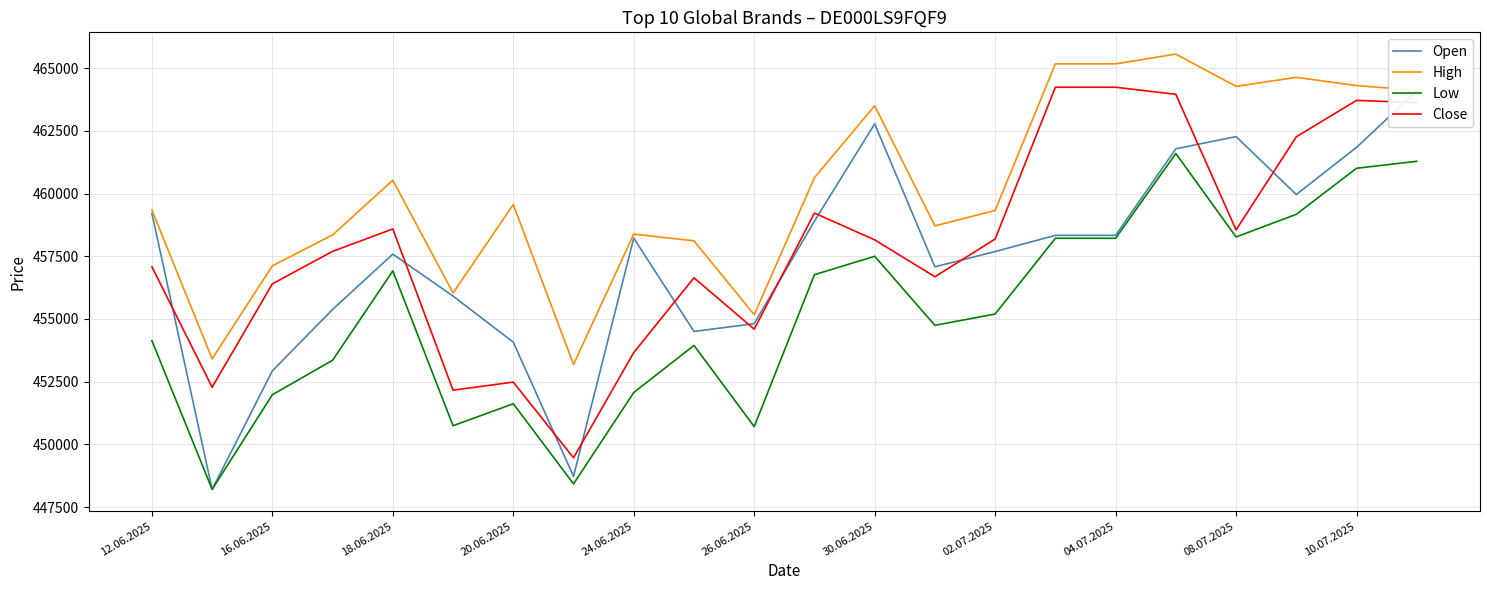

Reading left to right, list all the values displayed in this chart.

Open: 459207	448206	452930	455378	457583	455911	454073	448727	458221	454502	454810	458900	462778	457078	457687	458332	458332	461783	462269	459960	461840	464093
High: 459342	453408	457118	458349	460528	456036	459559	453186	458381	458114	455168	460631	463499	458710	459325	465169	465169	465558	464271	464632	464303	464118
Low: 454135	448206	451978	453353	456915	450743	451618	448424	452066	453945	450706	456764	457498	454744	455196	458215	458215	461595	458268	459171	461007	461284
Close: 457080	452278	456399	457694	458587	452160	452482	449464	453659	456641	454591	459220	458153	456682	458185	464237	464237	463954	458549	462260	463713	463622